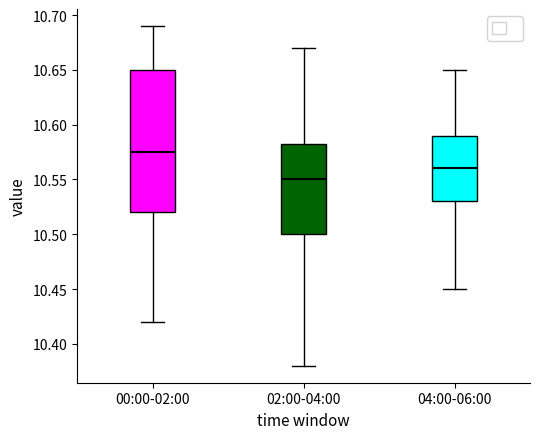

Which box's median line is the highest?

00:00-02:00